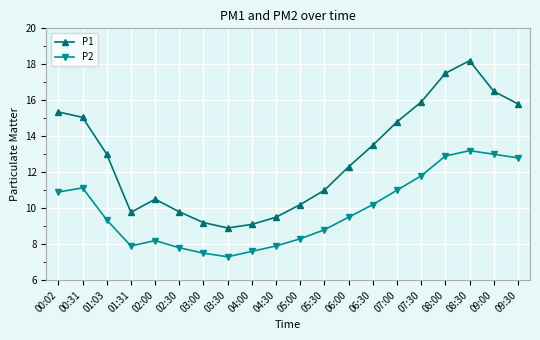

Where does the P2 series first go above 9?

00:02